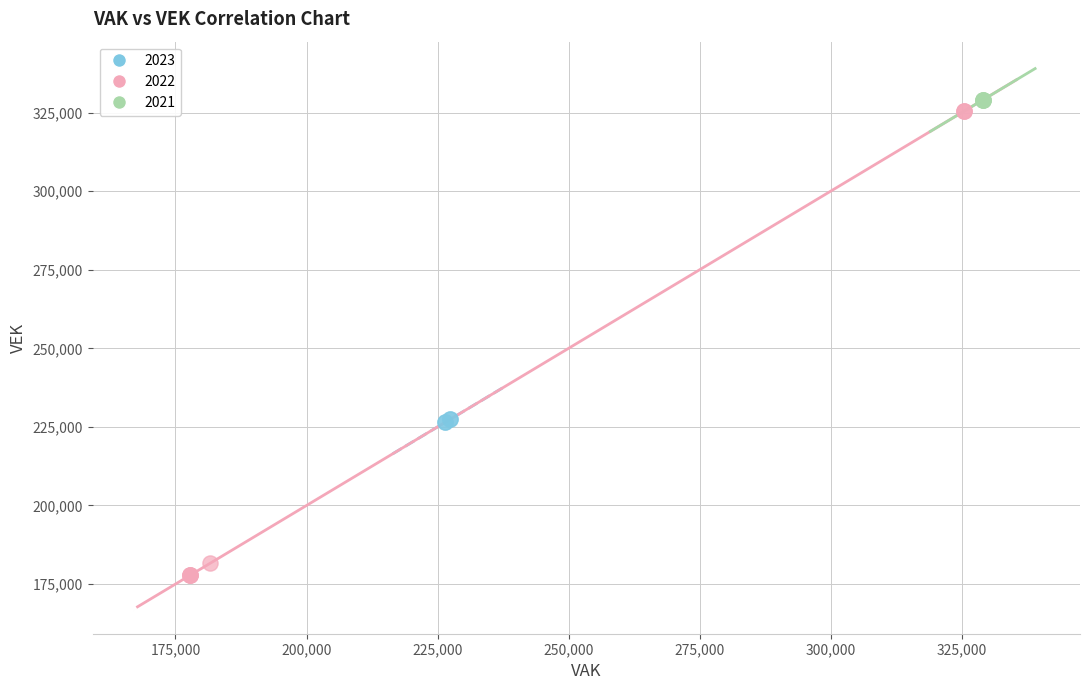

Which series contains the lowest Y value?

2022